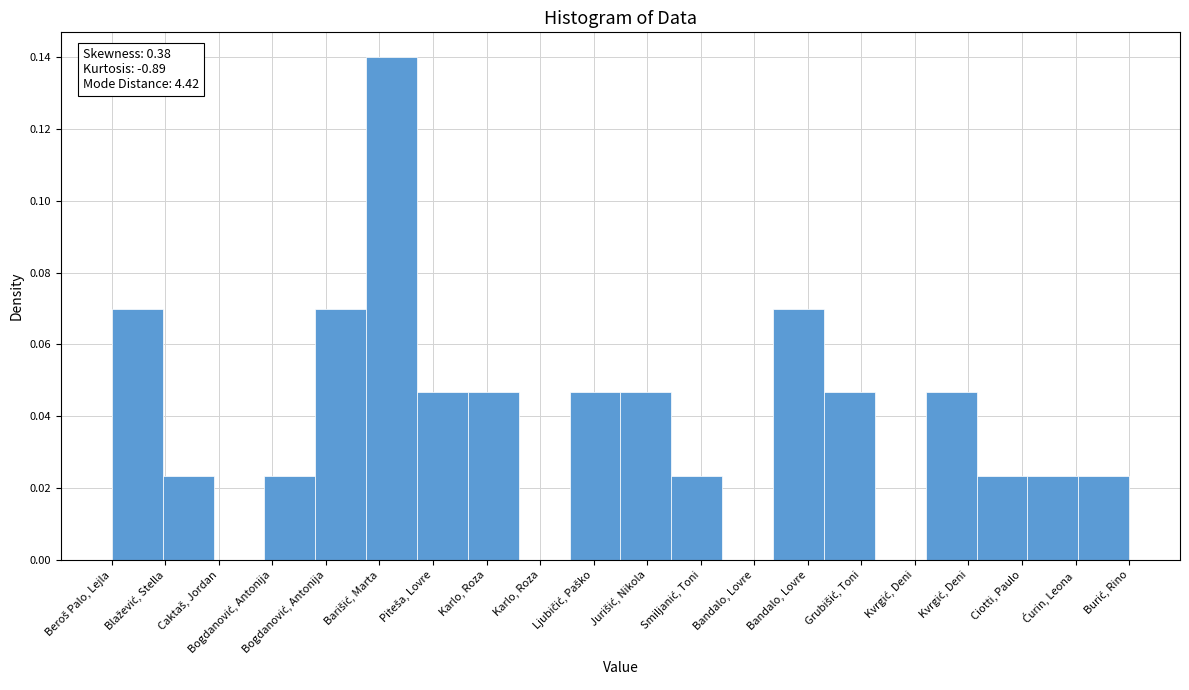

Reading left to right, what are all the values shown in this chart?

0.1	0.0	0.0	0.0	0.1	0.1	0.0	0.0	0.0	0.0	0.0	0.0	0.0	0.1	0.0	0.0	0.0	0.0	0.0	0.0